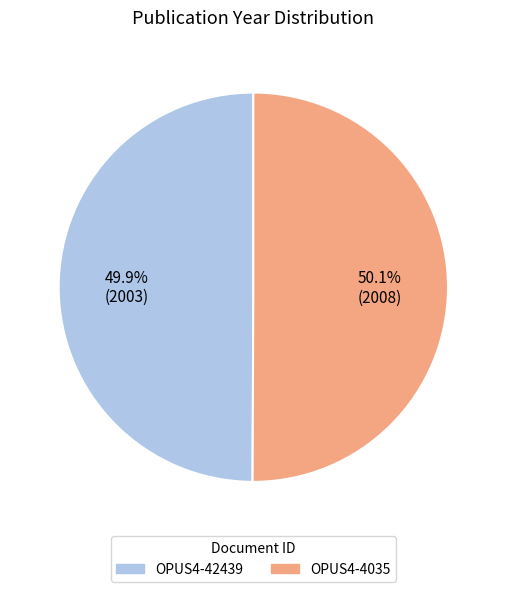

To the nearest percent, what is the combined percentage of OPUS4-4035 and OPUS4-42439?

100%